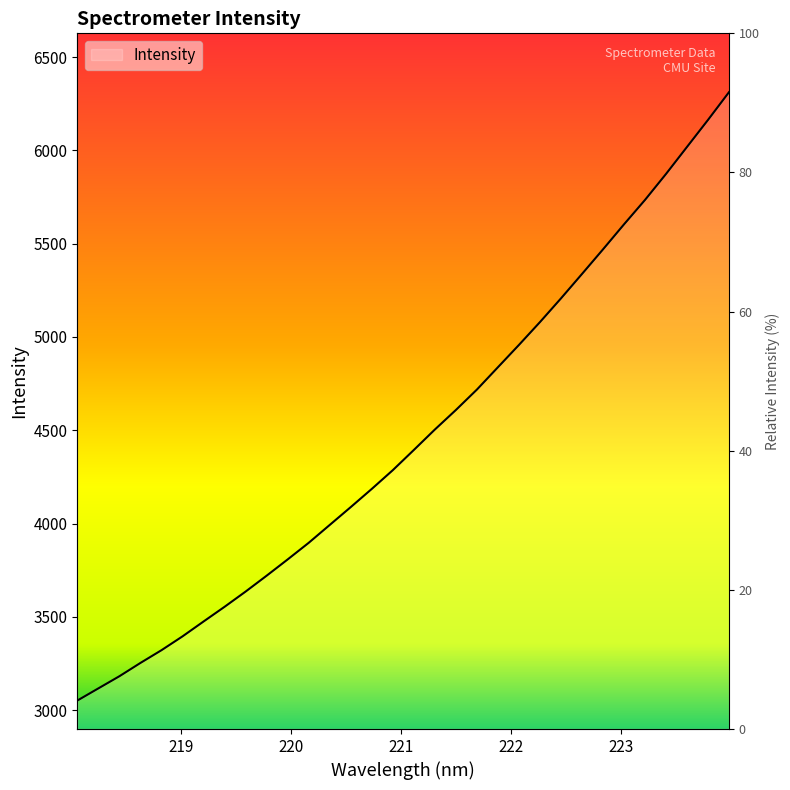

What is the ratio of the value at 219.589 to the value at 221.8812?

0.8